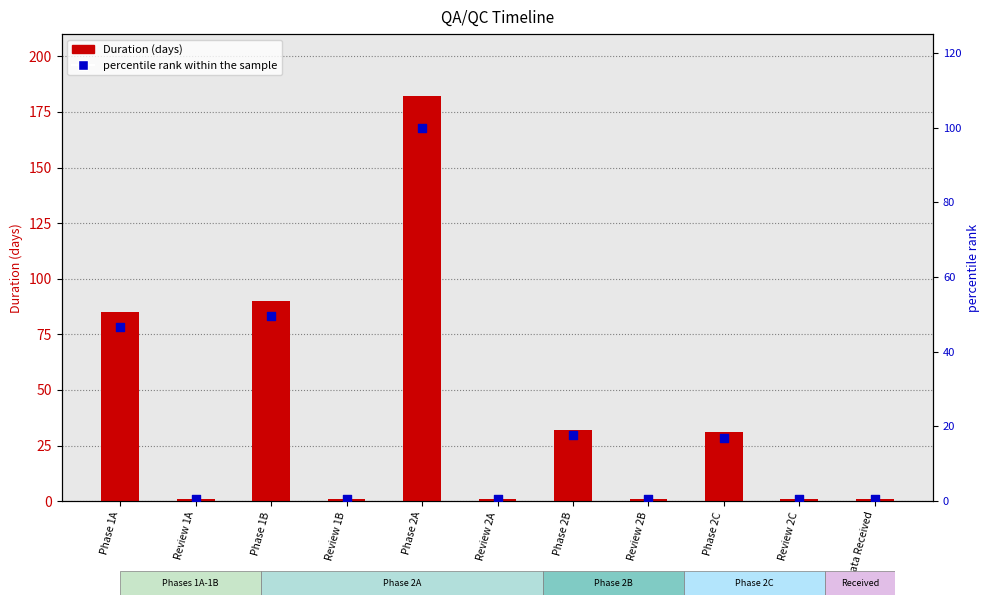

What is the total value across all series at Review 1B?

1.5